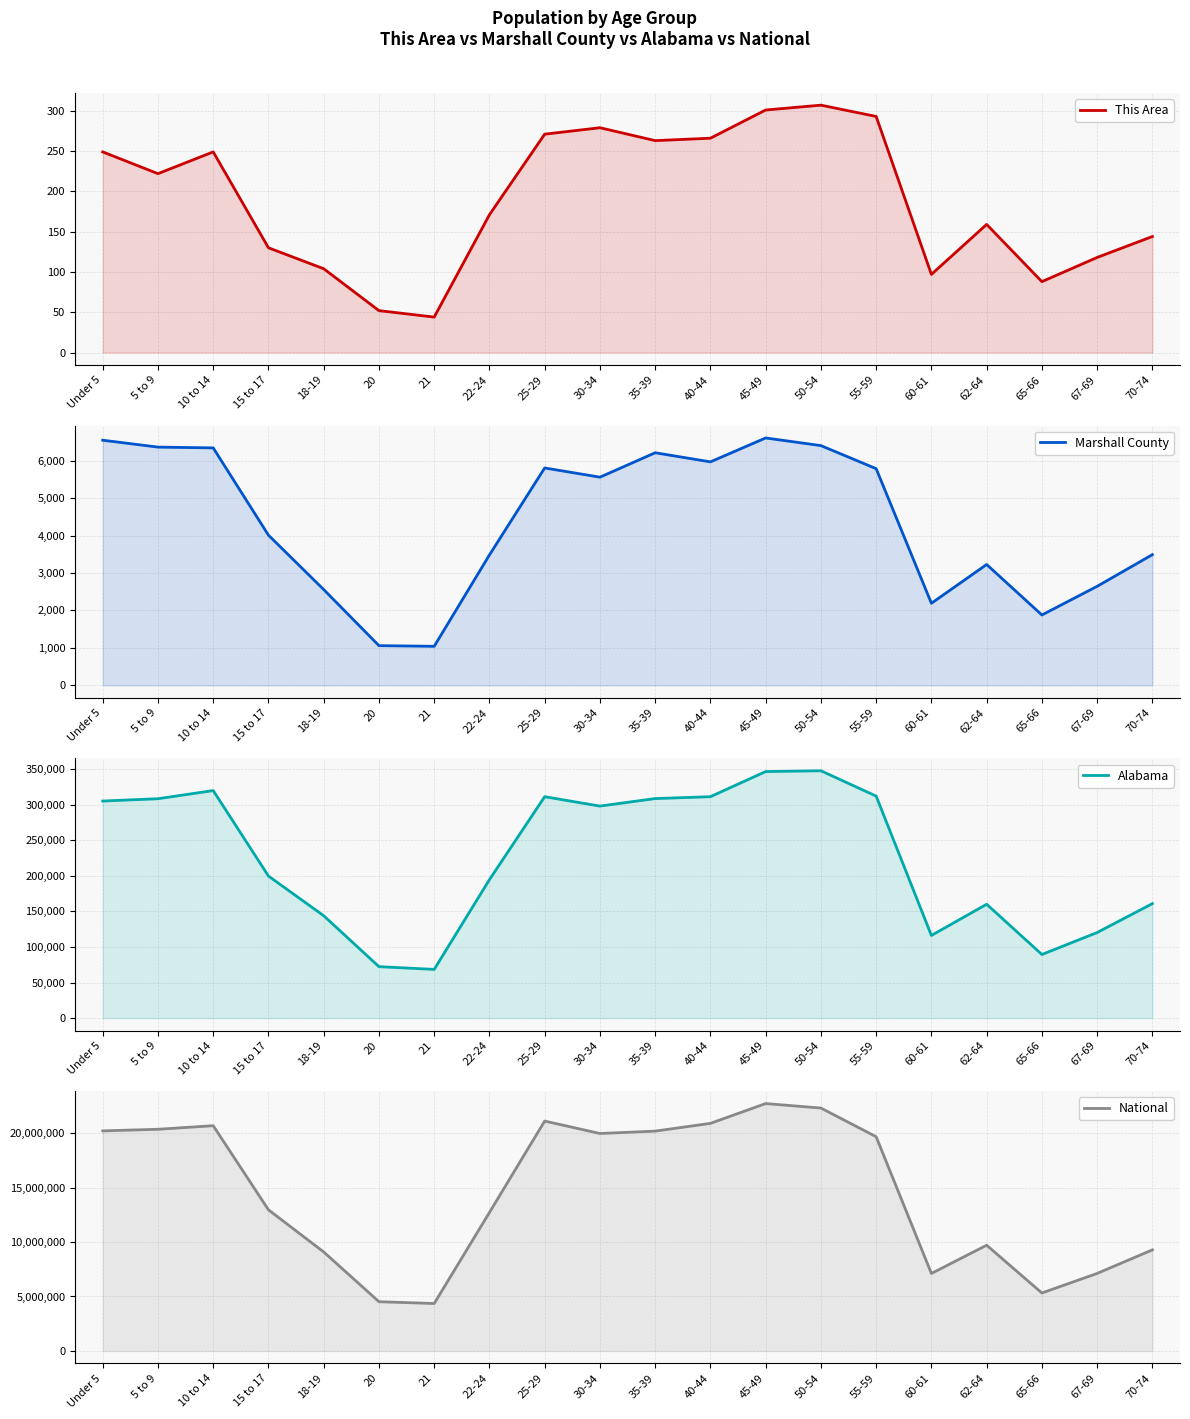

List the series in order of their peak value, lowest first.

This Area, Marshall County, Alabama, National